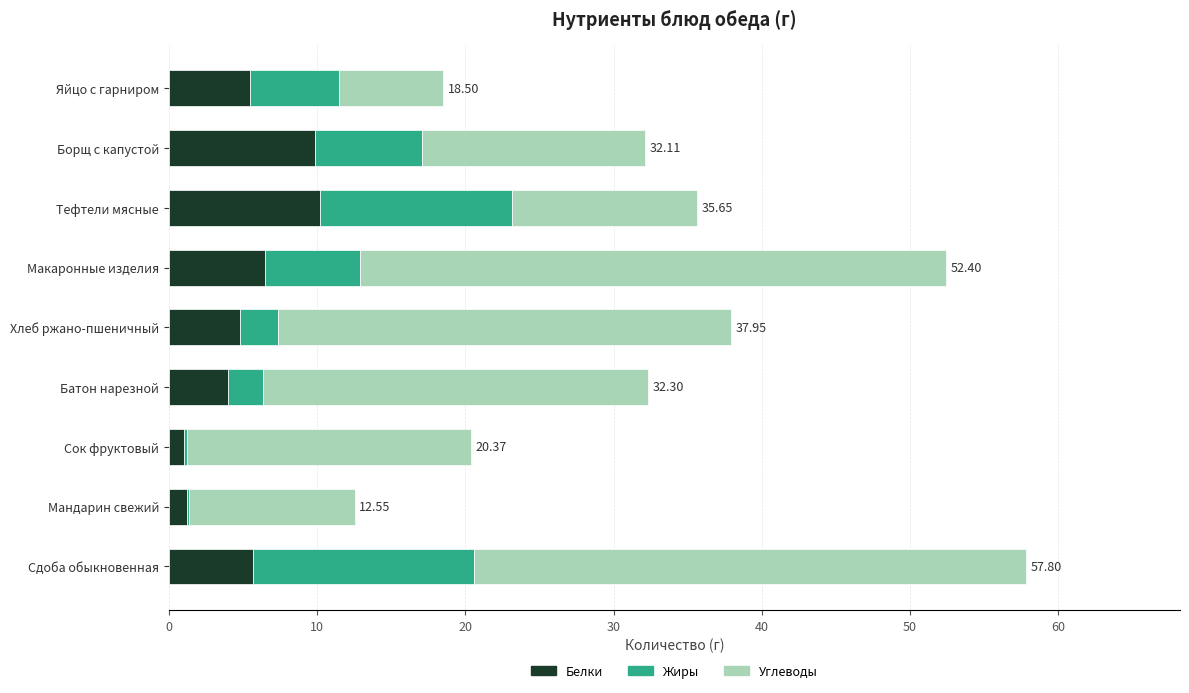

At which category is the sum across all series the highest?

Сдоба обыкновенная